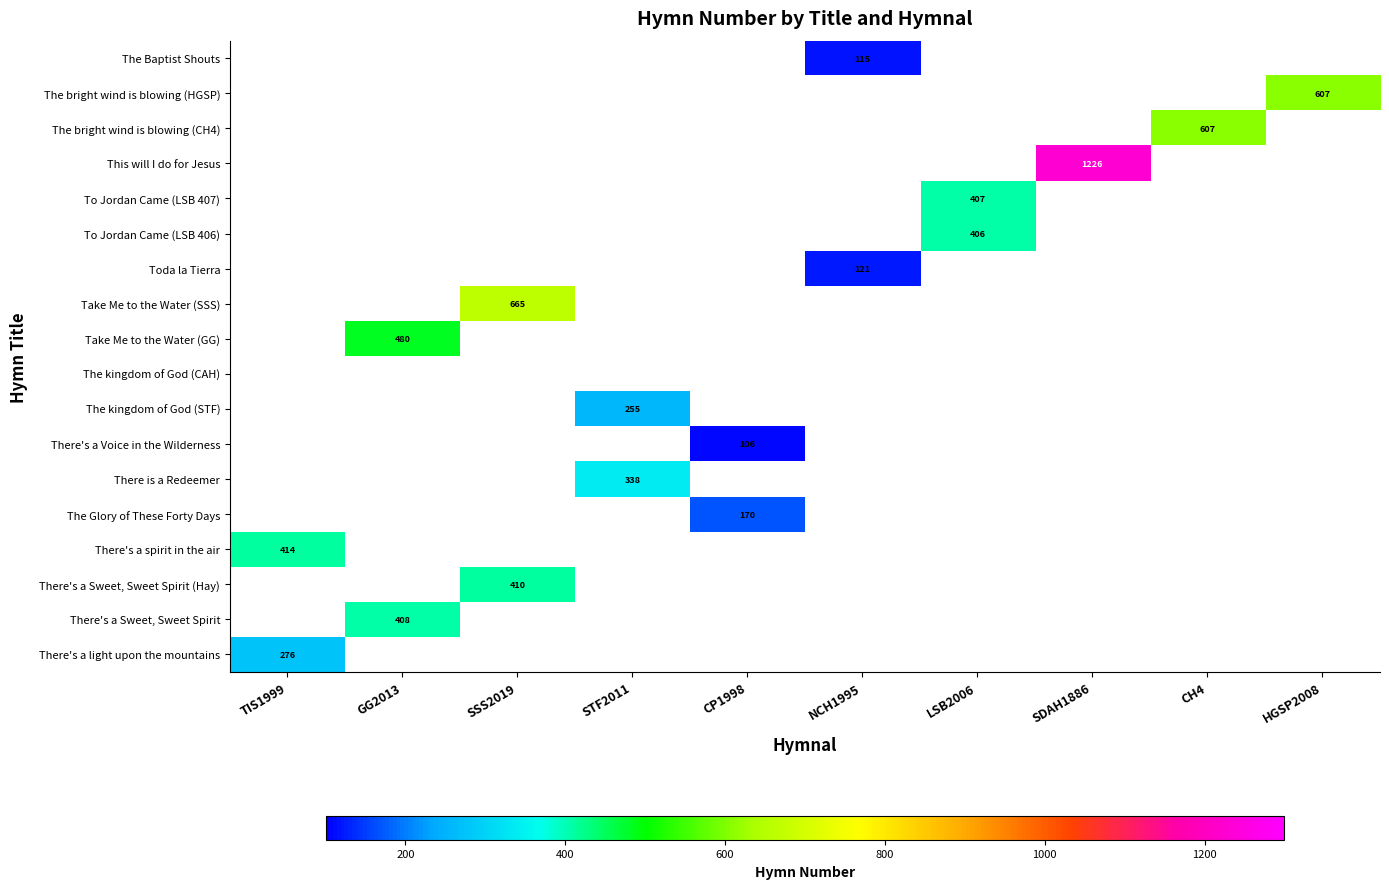

List the series in order of their peak value, highest first.

This will I do for Jesus, Take Me to the Water (SSS), The bright wind is blowing (CH4), The bright wind is blowing (HGSP), Take Me to the Water (GG), There's a spirit in the air, There's a Sweet, Sweet Spirit (Hay), There's a Sweet, Sweet Spirit, To Jordan Came (LSB 407), To Jordan Came (LSB 406), There is a Redeemer, There's a light upon the mountains, The kingdom of God (STF), The Glory of These Forty Days, Toda la Tierra, The Baptist Shouts, There's a Voice in the Wilderness, The kingdom of God (CAH)